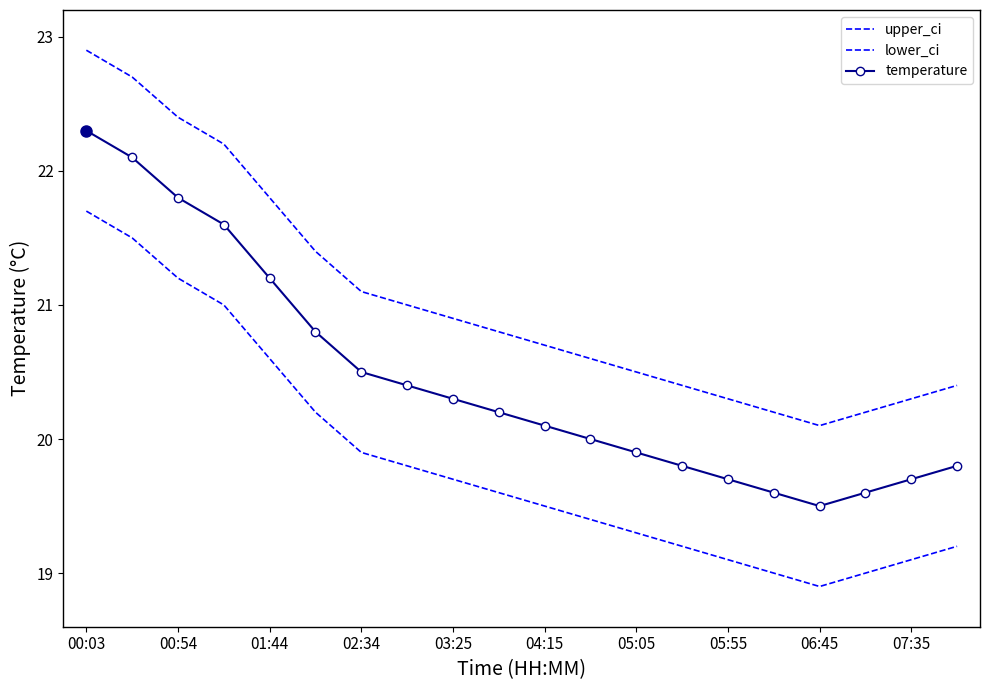

What is the highest value of the lower_ci series?

21.7